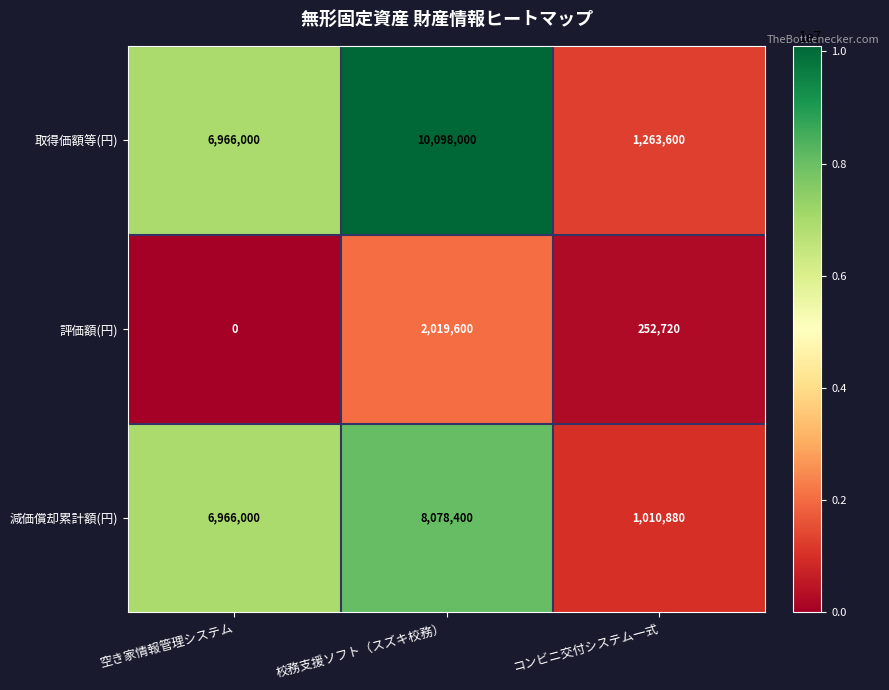

How many distinct data groups are displayed?

3